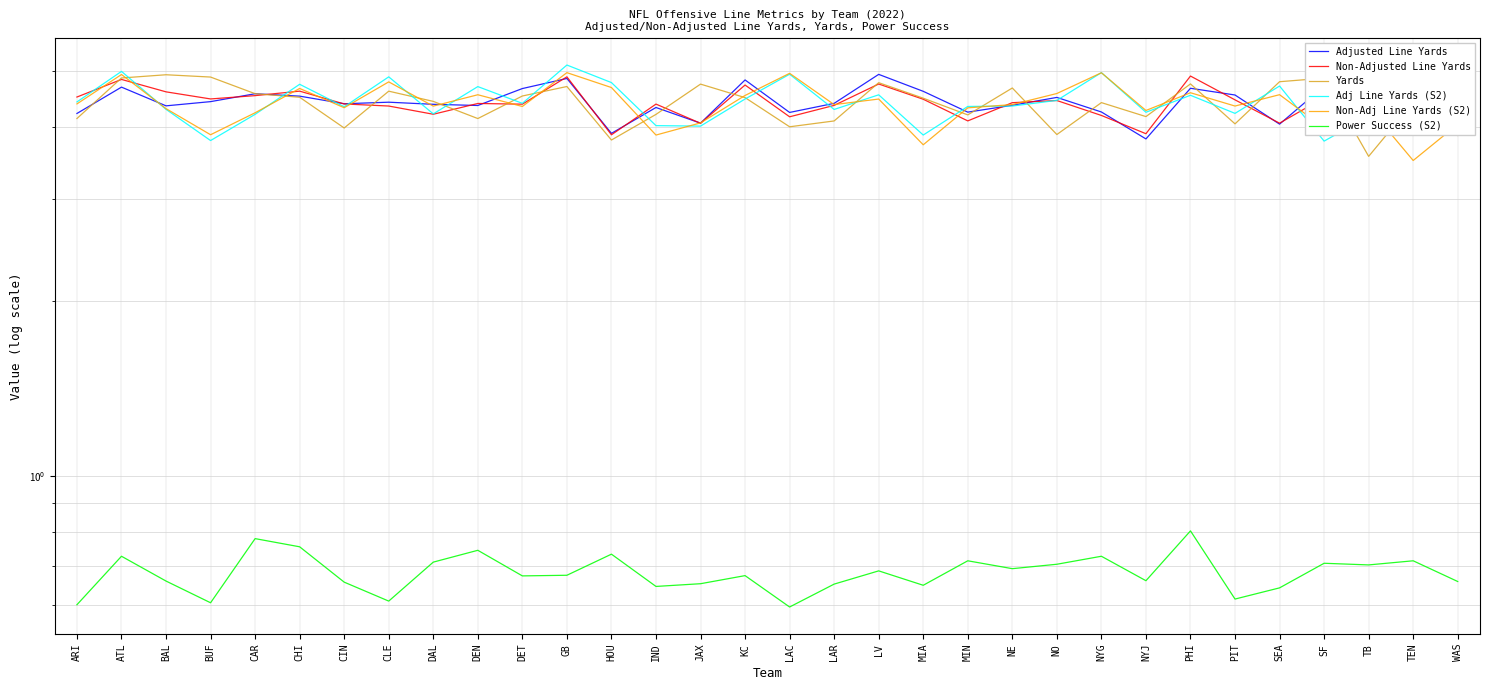

Reading left to right, what are all the values shown in this chart?

Adjusted Line Yards: ARI=4.2	ATL=4.7	BAL=4.3	BUF=4.4	CAR=4.6	CHI=4.5	CIN=4.4	CLE=4.4	DAL=4.4	DEN=4.4	DET=4.7	GB=4.8	HOU=3.9	IND=4.3	JAX=4.1	KC=4.8	LAC=4.2	LAR=4.4	LV=4.9	MIA=4.6	MIN=4.2	NE=4.4	NO=4.5	NYG=4.2	NYJ=3.8	PHI=4.7	PIT=4.5	SEA=4.0	SF=4.7	TB=4.1	TEN=4.4	WAS=4.3
Non-Adjusted Line Yards: ARI=4.5	ATL=4.8	BAL=4.6	BUF=4.5	CAR=4.5	CHI=4.6	CIN=4.4	CLE=4.3	DAL=4.2	DEN=4.4	DET=4.4	GB=4.9	HOU=3.9	IND=4.4	JAX=4.1	KC=4.7	LAC=4.2	LAR=4.4	LV=4.7	MIA=4.5	MIN=4.1	NE=4.4	NO=4.4	NYG=4.2	NYJ=3.9	PHI=4.9	PIT=4.5	SEA=4.1	SF=4.5	TB=4.0	TEN=4.3	WAS=4.4
Yards: ARI=4.1	ATL=4.9	BAL=4.9	BUF=4.9	CAR=4.6	CHI=4.5	CIN=4.0	CLE=4.6	DAL=4.4	DEN=4.1	DET=4.5	GB=4.7	HOU=3.8	IND=4.2	JAX=4.7	KC=4.5	LAC=4.0	LAR=4.1	LV=4.8	MIA=4.5	MIN=4.2	NE=4.7	NO=3.9	NYG=4.4	NYJ=4.2	PHI=4.7	PIT=4.0	SEA=4.8	SF=4.9	TB=3.6	TEN=4.4	WAS=3.9
Adj Line Yards (S2): ARI=4.4	ATL=5.0	BAL=4.3	BUF=3.8	CAR=4.2	CHI=4.7	CIN=4.3	CLE=4.9	DAL=4.2	DEN=4.7	DET=4.4	GB=5.1	HOU=4.8	IND=4.0	JAX=4.0	KC=4.5	LAC=4.9	LAR=4.3	LV=4.5	MIA=3.9	MIN=4.3	NE=4.3	NO=4.4	NYG=5.0	NYJ=4.2	PHI=4.5	PIT=4.2	SEA=4.7	SF=3.8	TB=4.2	TEN=4.3	WAS=4.0
Non-Adj Line Yards (S2): ARI=4.4	ATL=4.9	BAL=4.3	BUF=3.9	CAR=4.2	CHI=4.7	CIN=4.3	CLE=4.8	DAL=4.3	DEN=4.5	DET=4.3	GB=5.0	HOU=4.7	IND=3.9	JAX=4.1	KC=4.5	LAC=4.9	LAR=4.4	LV=4.5	MIA=3.7	MIN=4.3	NE=4.4	NO=4.6	NYG=5.0	NYJ=4.3	PHI=4.6	PIT=4.3	SEA=4.5	SF=4.0	TB=4.3	TEN=3.5	WAS=4.0
Power Success (S2): ARI=0.6	ATL=0.7	BAL=0.7	BUF=0.6	CAR=0.8	CHI=0.8	CIN=0.7	CLE=0.6	DAL=0.7	DEN=0.7	DET=0.7	GB=0.7	HOU=0.7	IND=0.6	JAX=0.7	KC=0.7	LAC=0.6	LAR=0.7	LV=0.7	MIA=0.6	MIN=0.7	NE=0.7	NO=0.7	NYG=0.7	NYJ=0.7	PHI=0.8	PIT=0.6	SEA=0.6	SF=0.7	TB=0.7	TEN=0.7	WAS=0.7